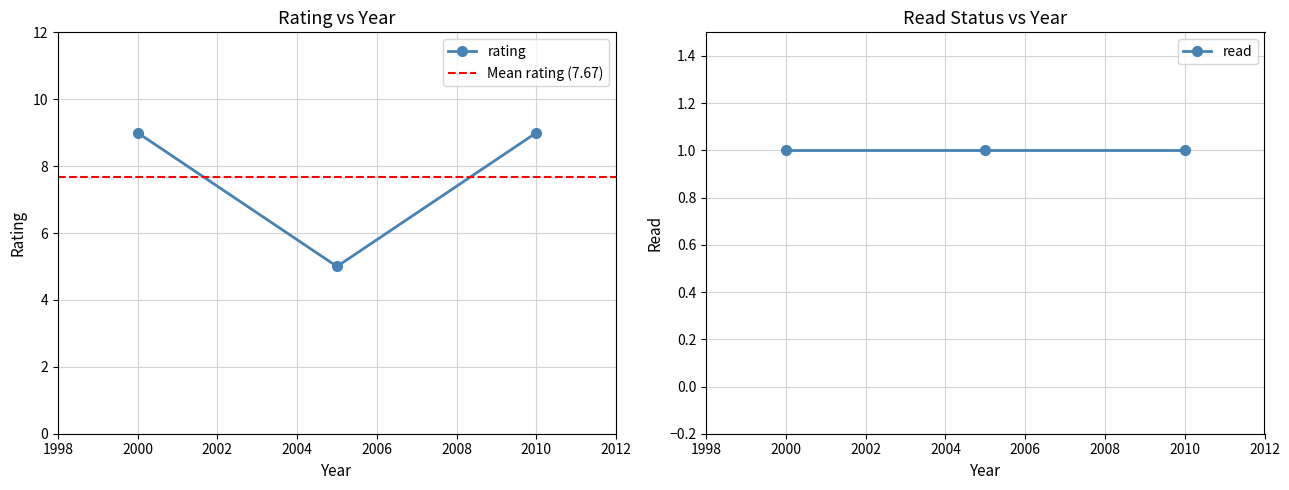

True or false: rating has a value of 14 at 2010.

False